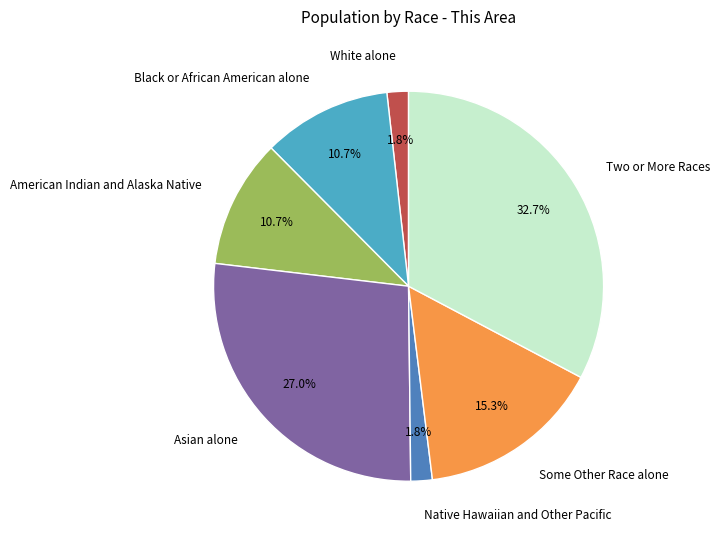

The Two or More Races slice represents 33% of the pie. True or false?

True